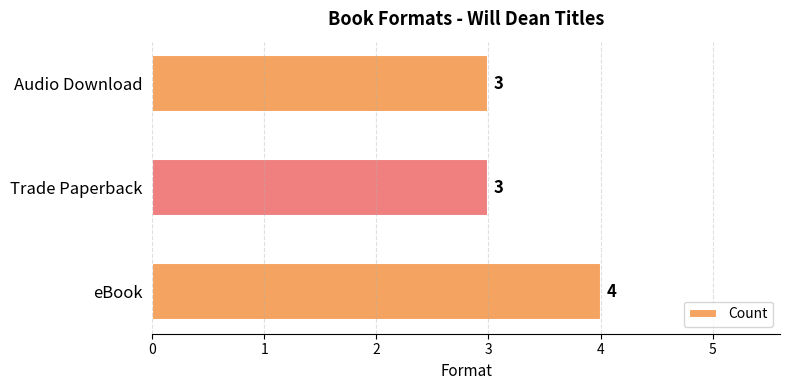

What is the average value?

3